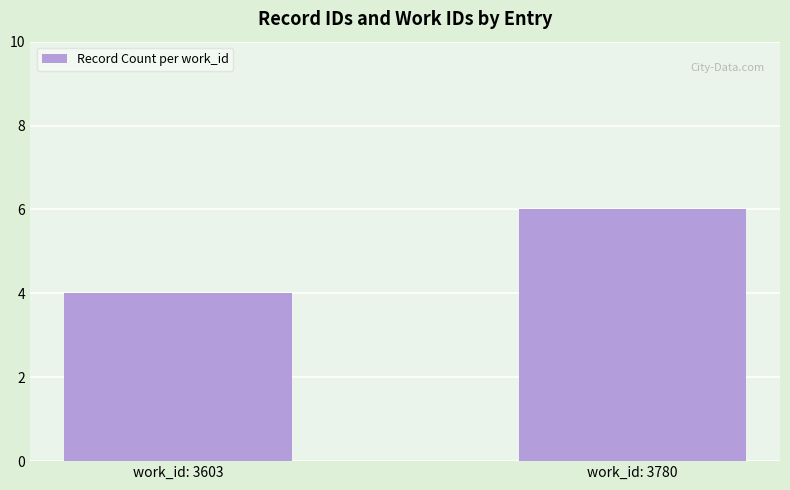

How many bars are there in total?

2